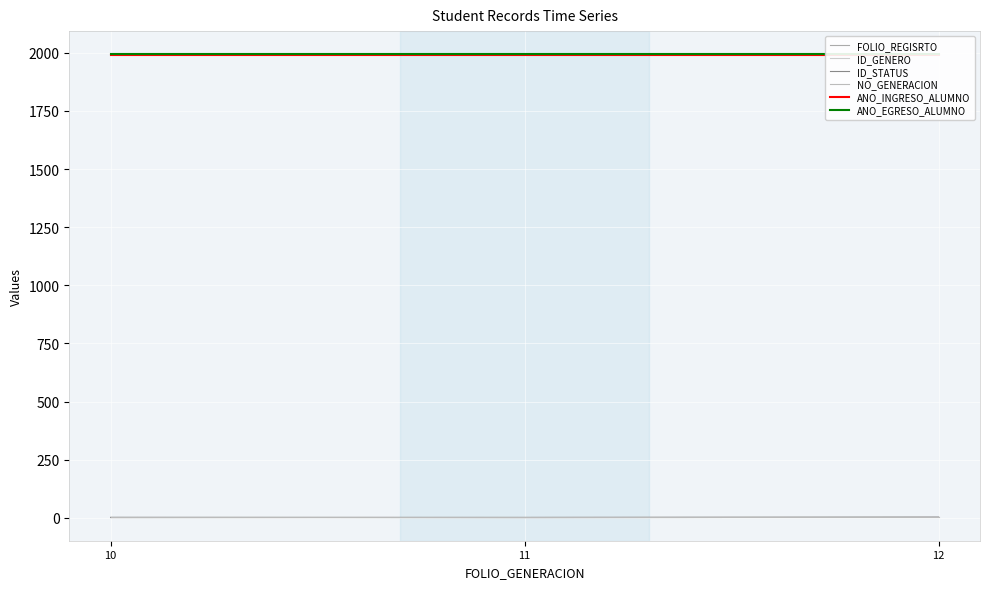

How many FOLIO_REGISRTO values are between 1 and 3?

3